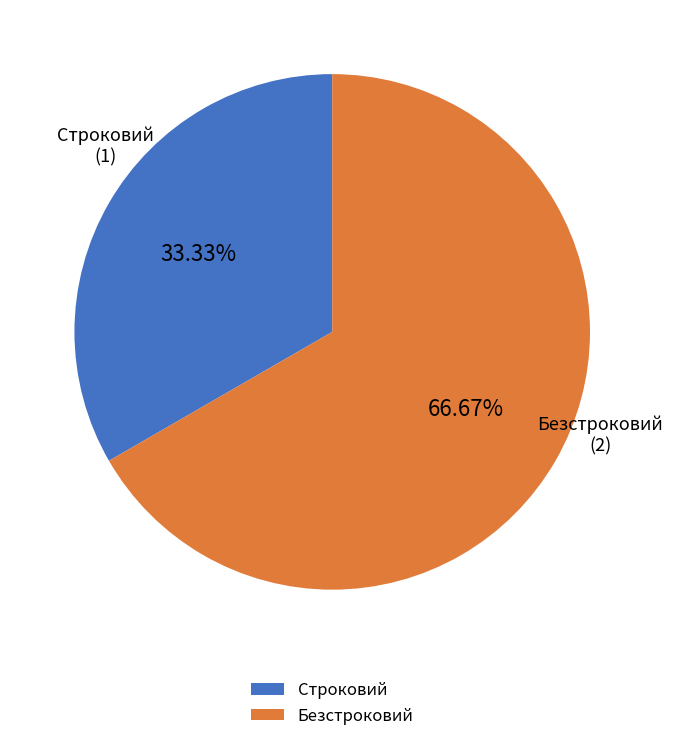

Between Строковий and Безстроковий, which is larger?

Безстроковий